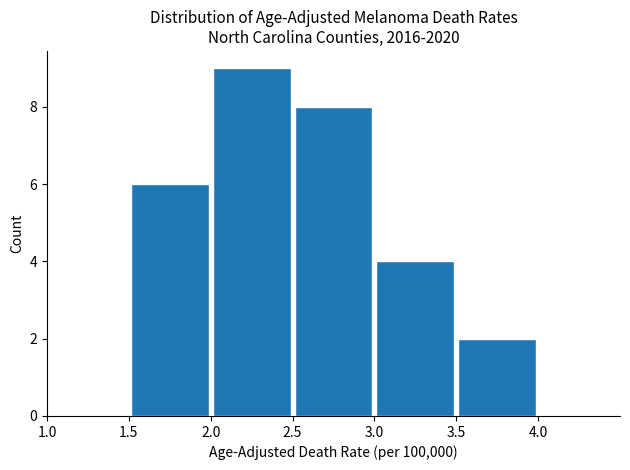

Over which range of the x-axis is the bar tallest?

2.0 to 2.5